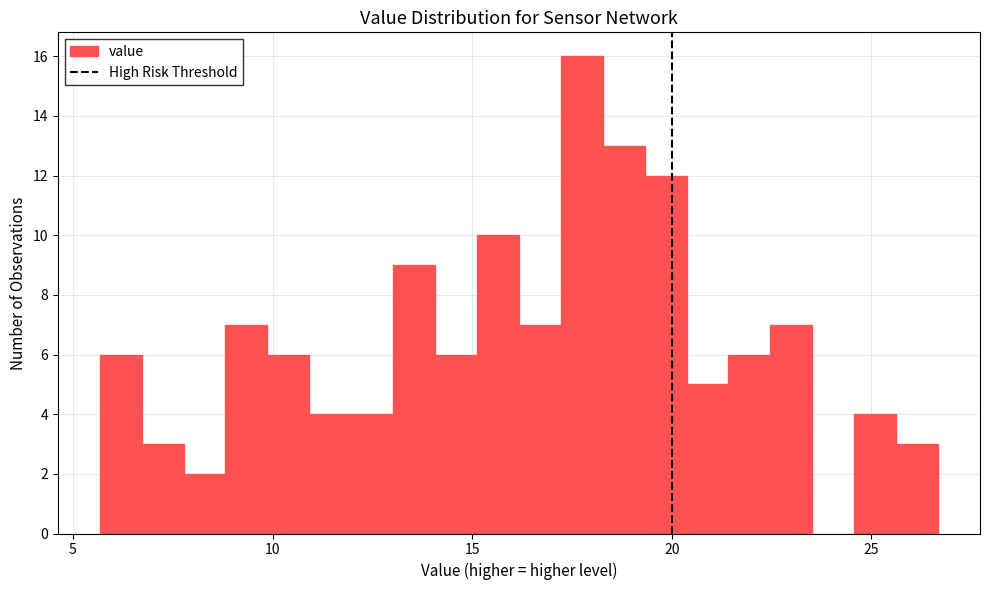

Around what value on the x-axis is the tallest bar? Give the approximate position of its centre, as read against the axis.

17.5